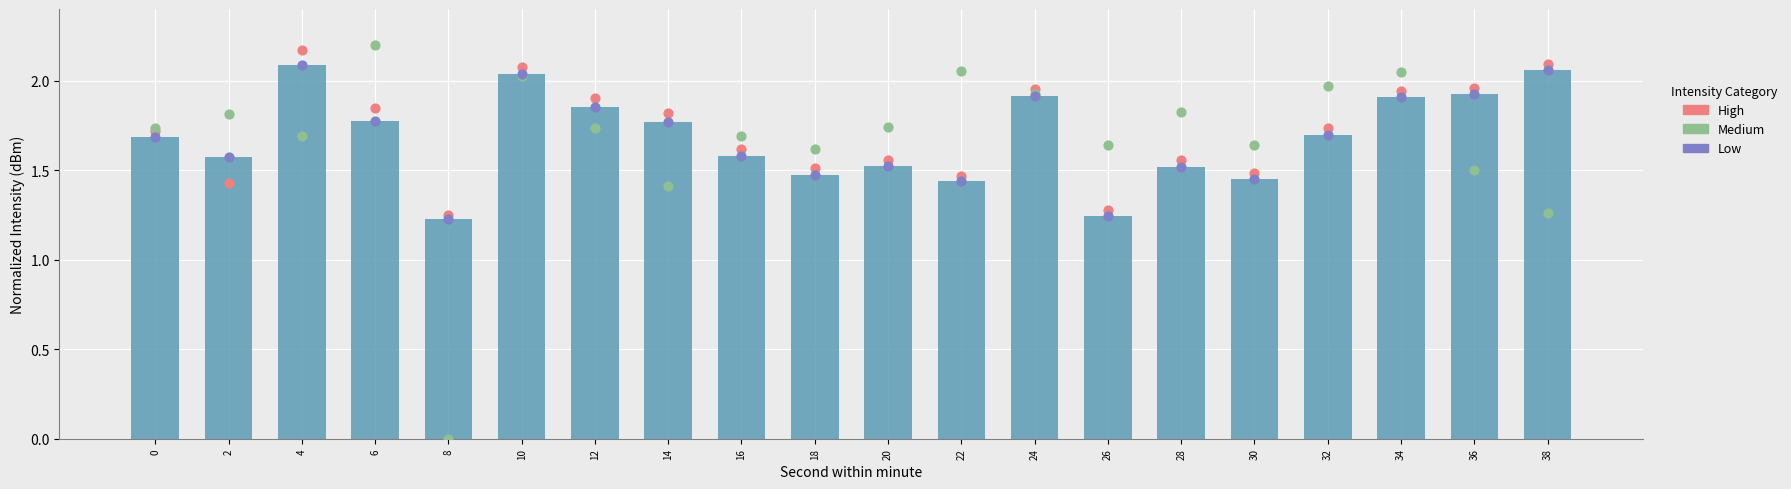

At which category is the sum across all series the highest?

10